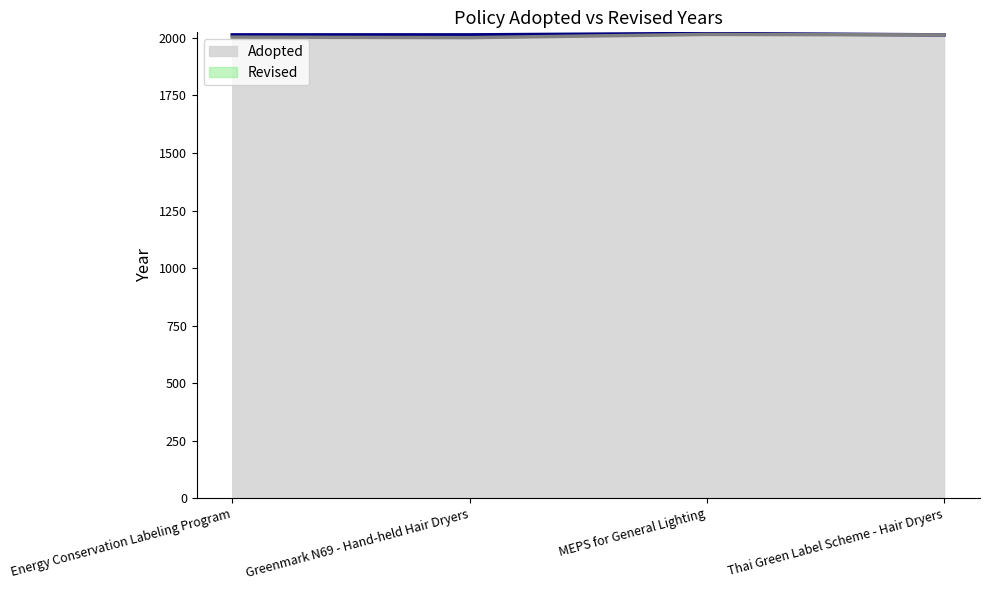

Reading left to right, transcribe all the data shown in this chart.

Revised: 2013	2013	2019	2013
Adopted: 2003	2001	2015	2013